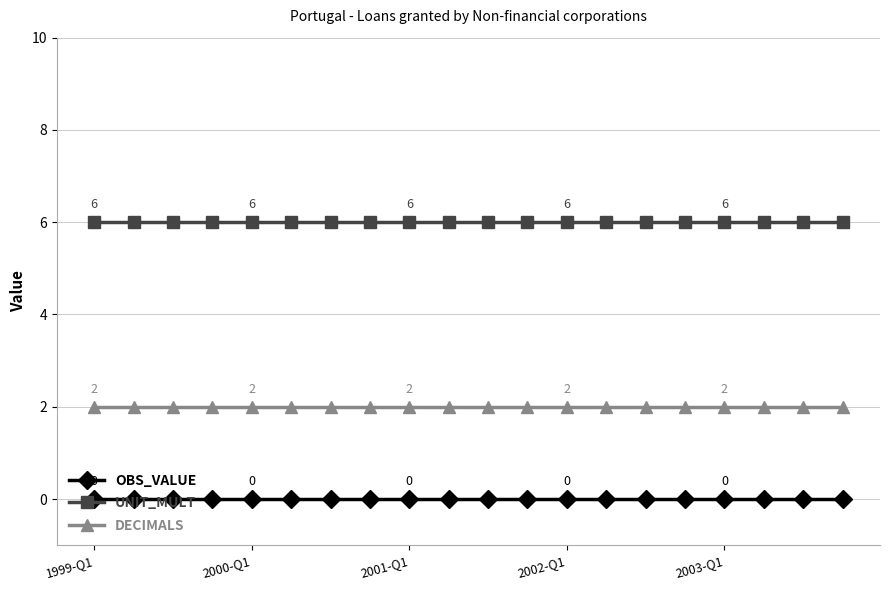

True or false: OBS_VALUE and DECIMALS cross at least once.

False